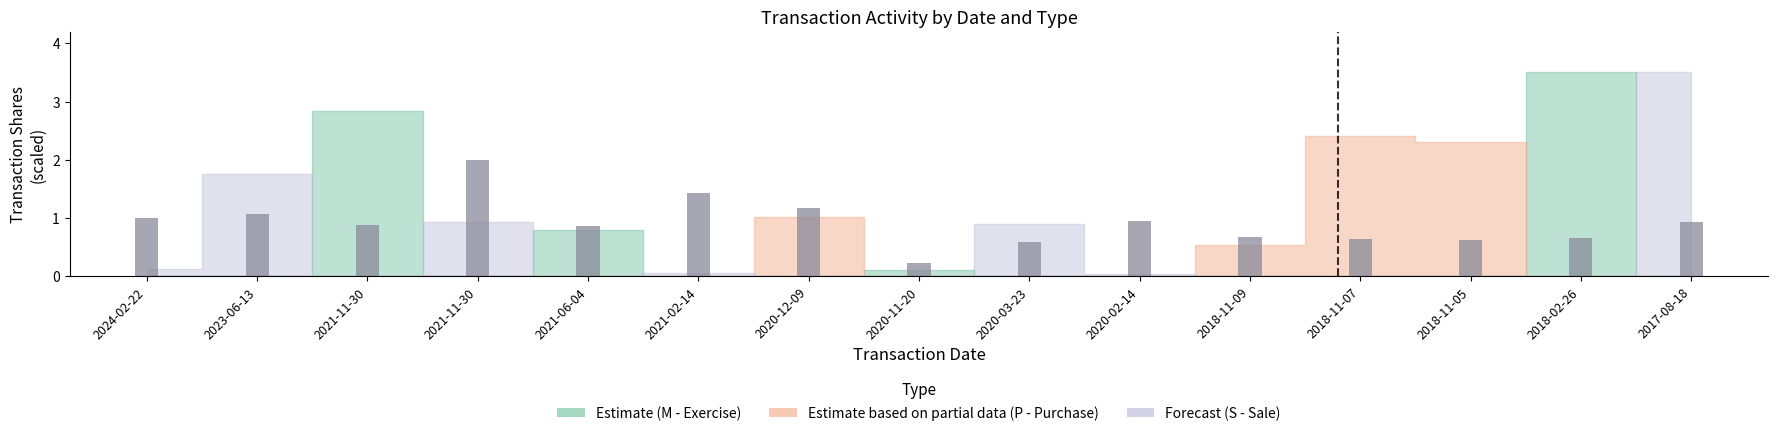

Which category has the lowest value across all series?

2020-11-20